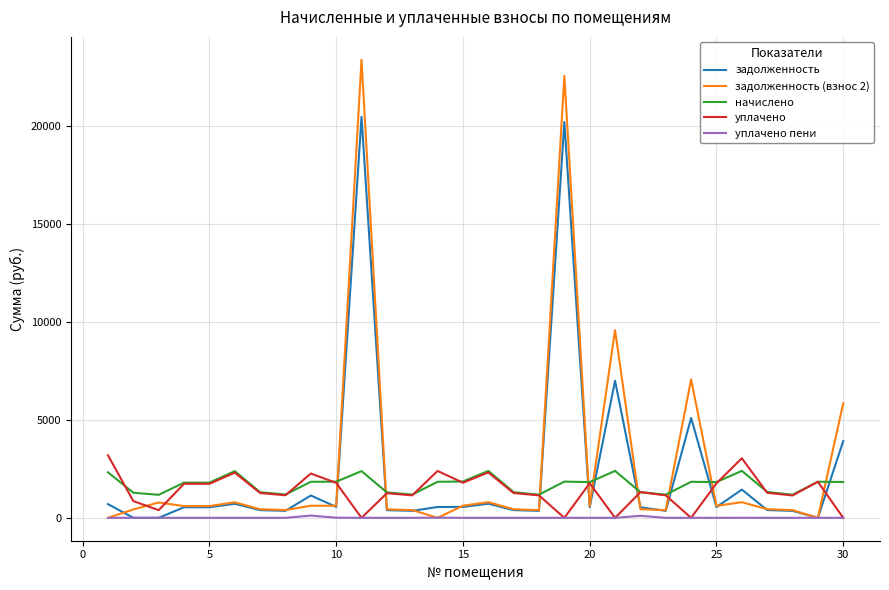

At how many categories does at least one series exceed 22275?

2